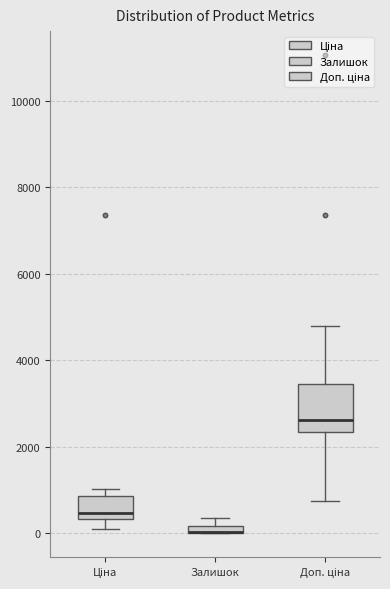

Comparing the boxes themselves (not the whiskers), which one is the tallest?

Доп. ціна